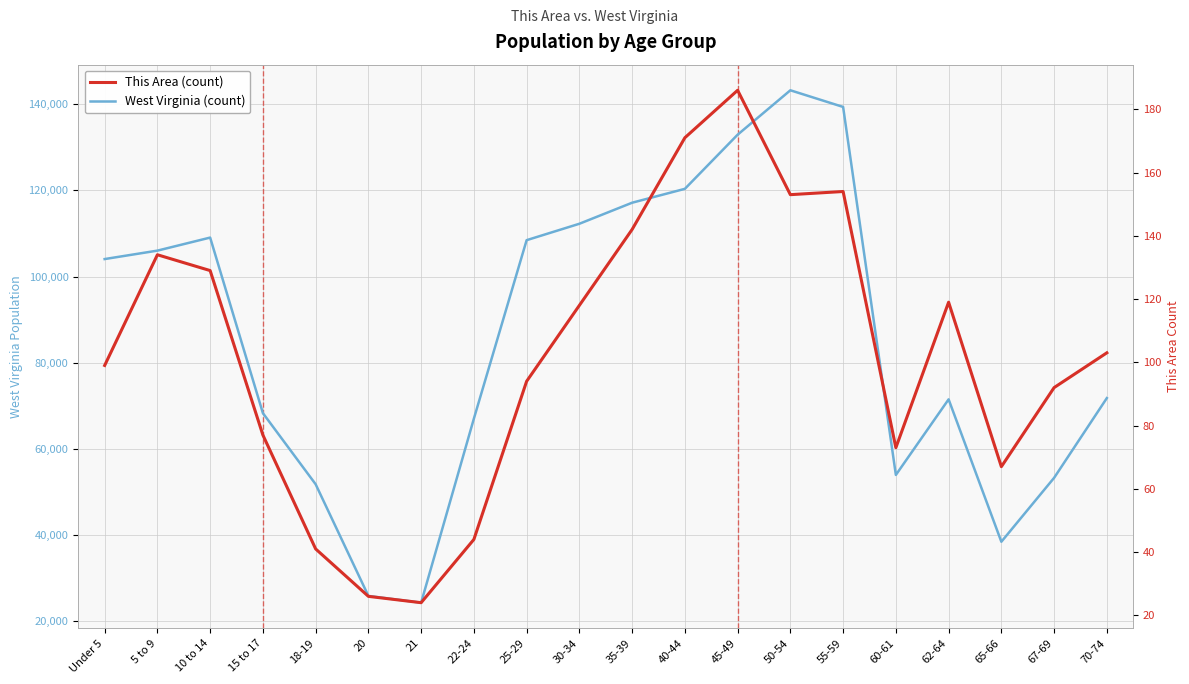

What is the total value across all series at 40-44?

120529